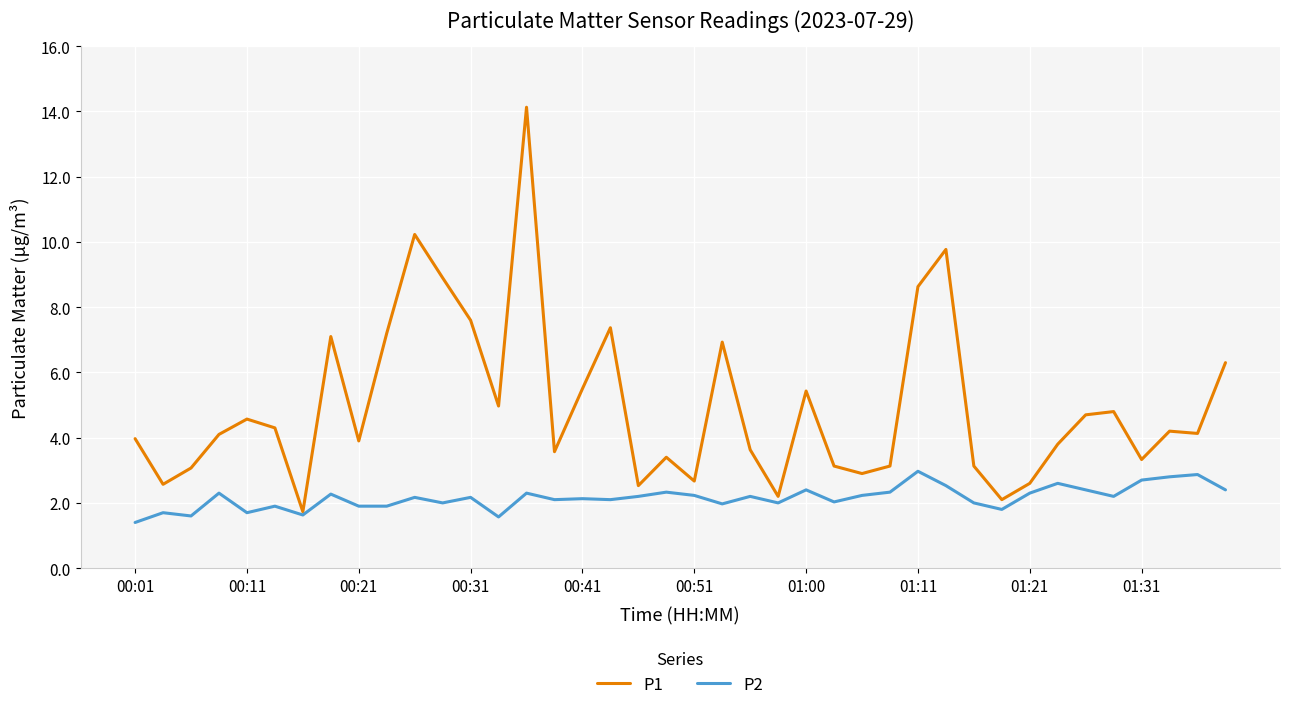

Which series has the largest total across all categories?

P1